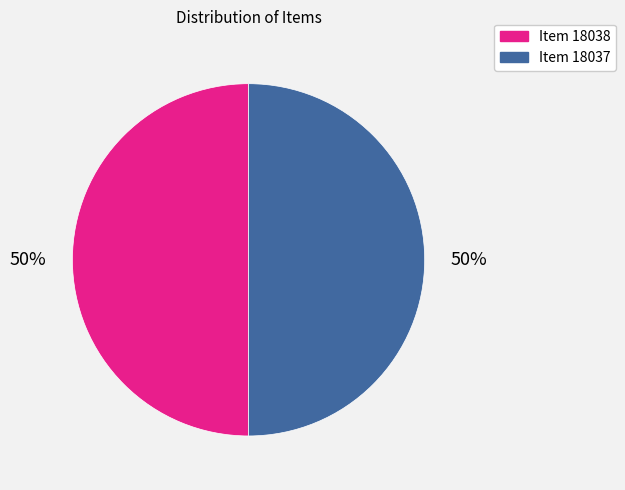

How many segments does this pie chart have?

2